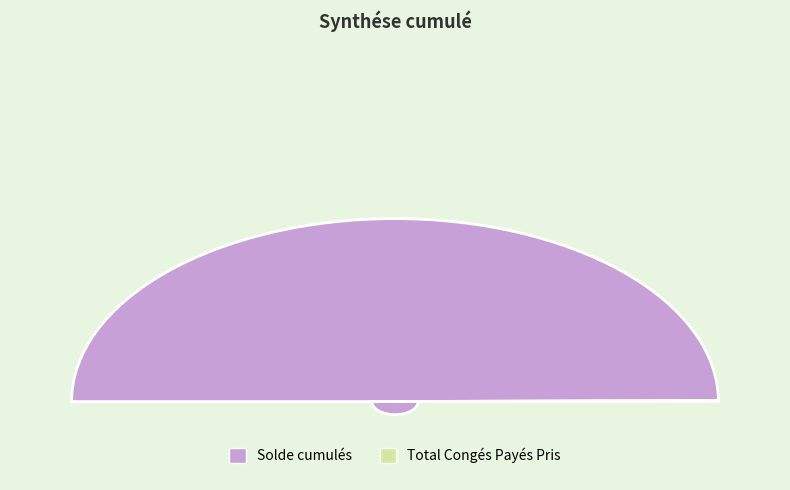

Does Solde cumulés represent more than half of the total?

Yes